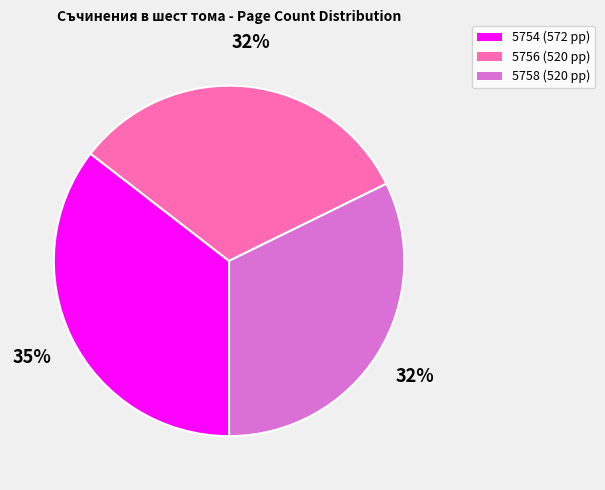

How many slices are in this pie chart?

3